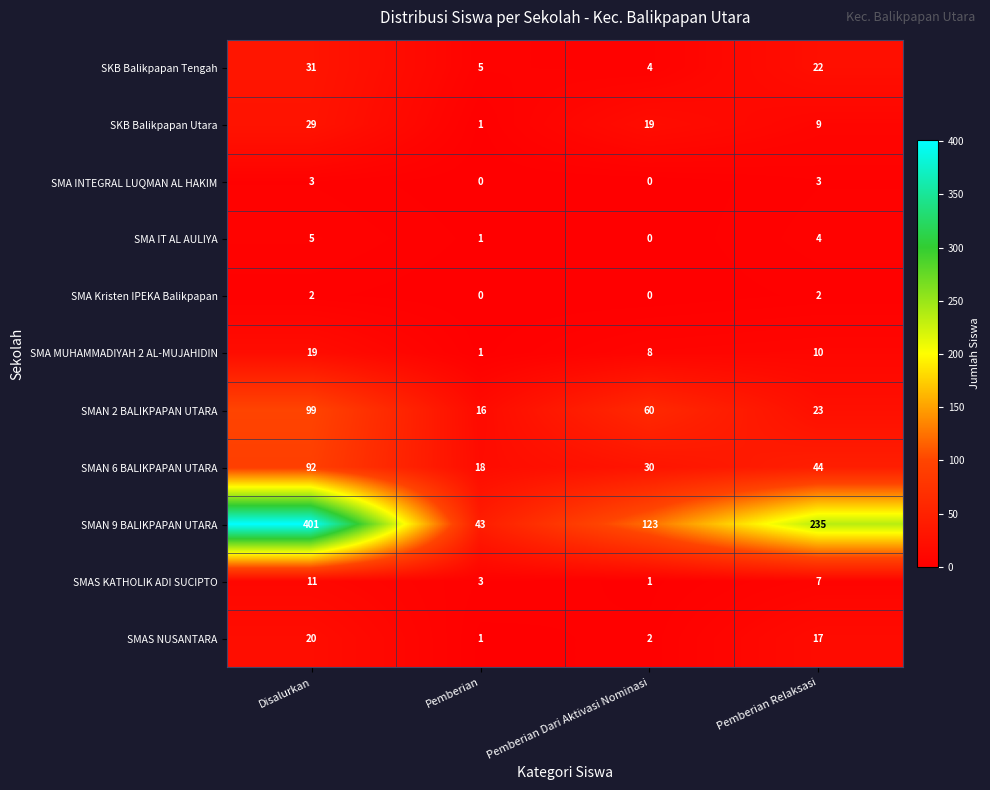

Which series has the widest spread of values?

SMAN 9 BALIKPAPAN UTARA